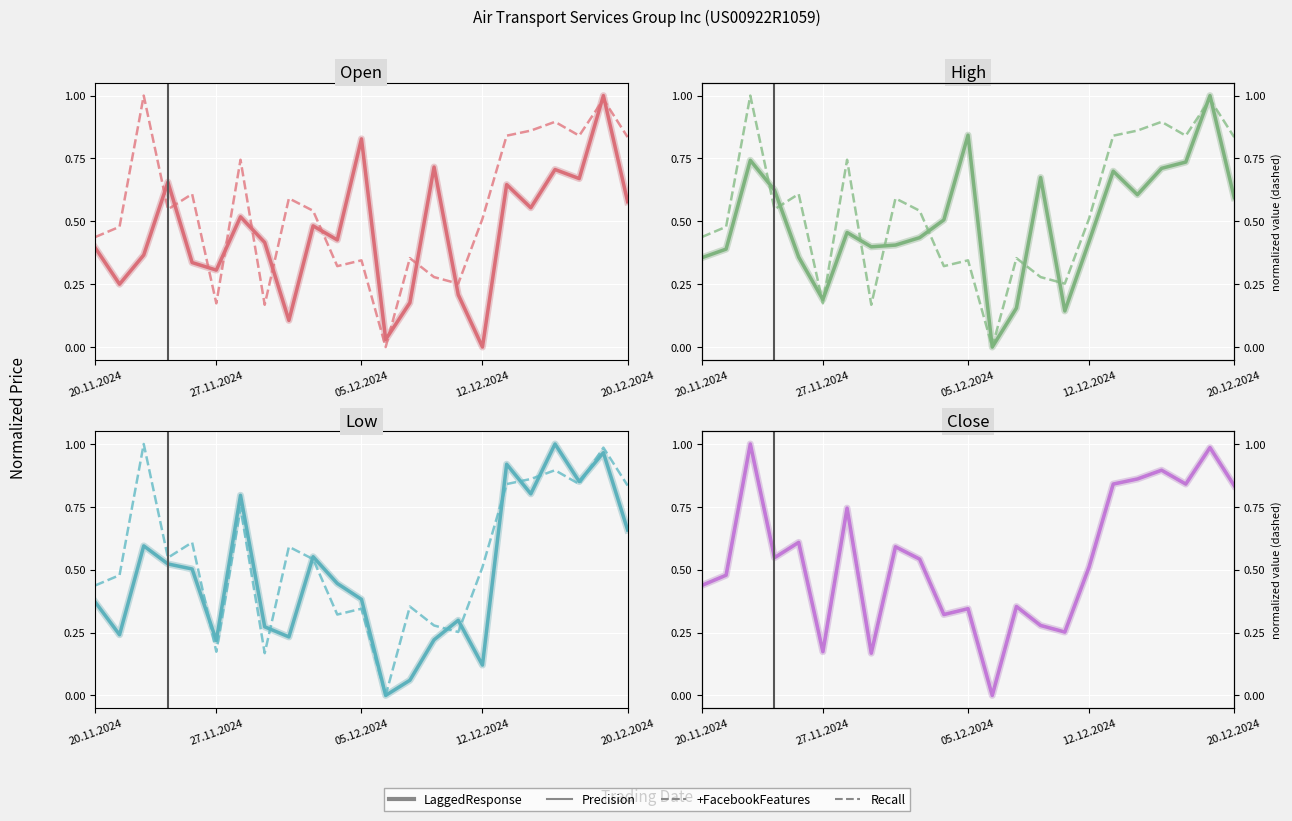

How many values in High are above zero?

22